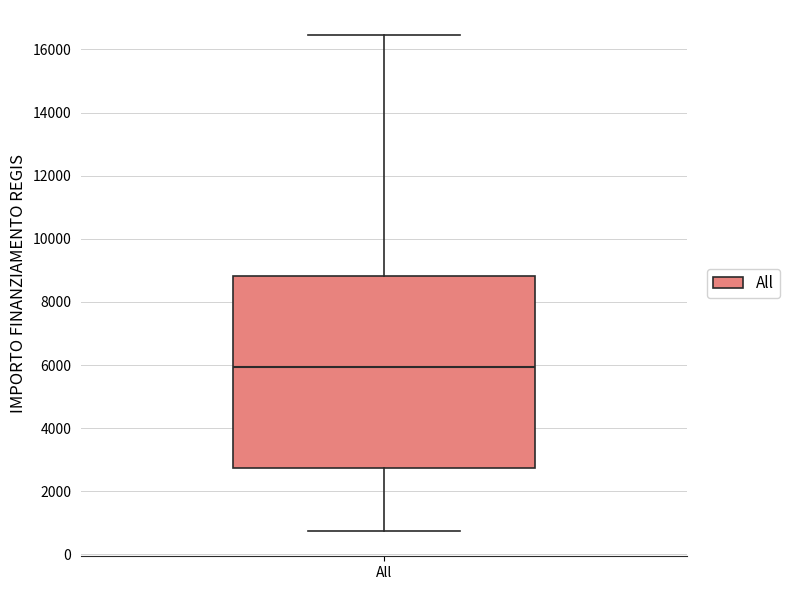

Read this box plot against the y-axis: the position of the median line, the range covered by the box, and the ends of both whiskers. The values are not printed on the chart, so give them approximately, as read against the axis.

median 6000, box 2800 to 8800, whiskers 800 to 16400